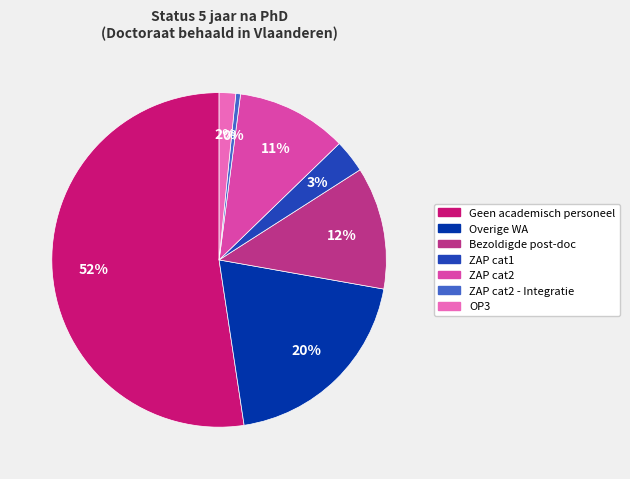

To the nearest percent, what is the difference between the largest and smallest slice percentages?

52%